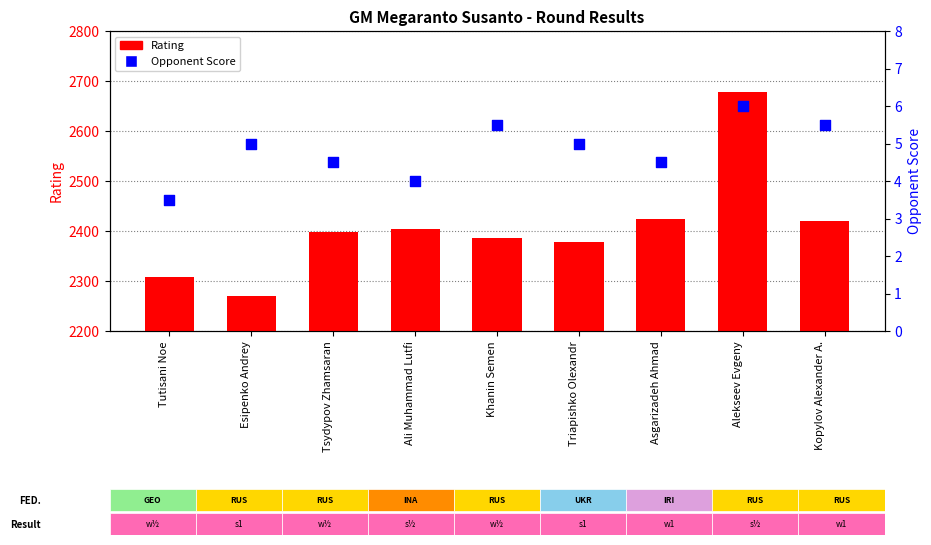

Which series has the widest spread of Y values?

Rating